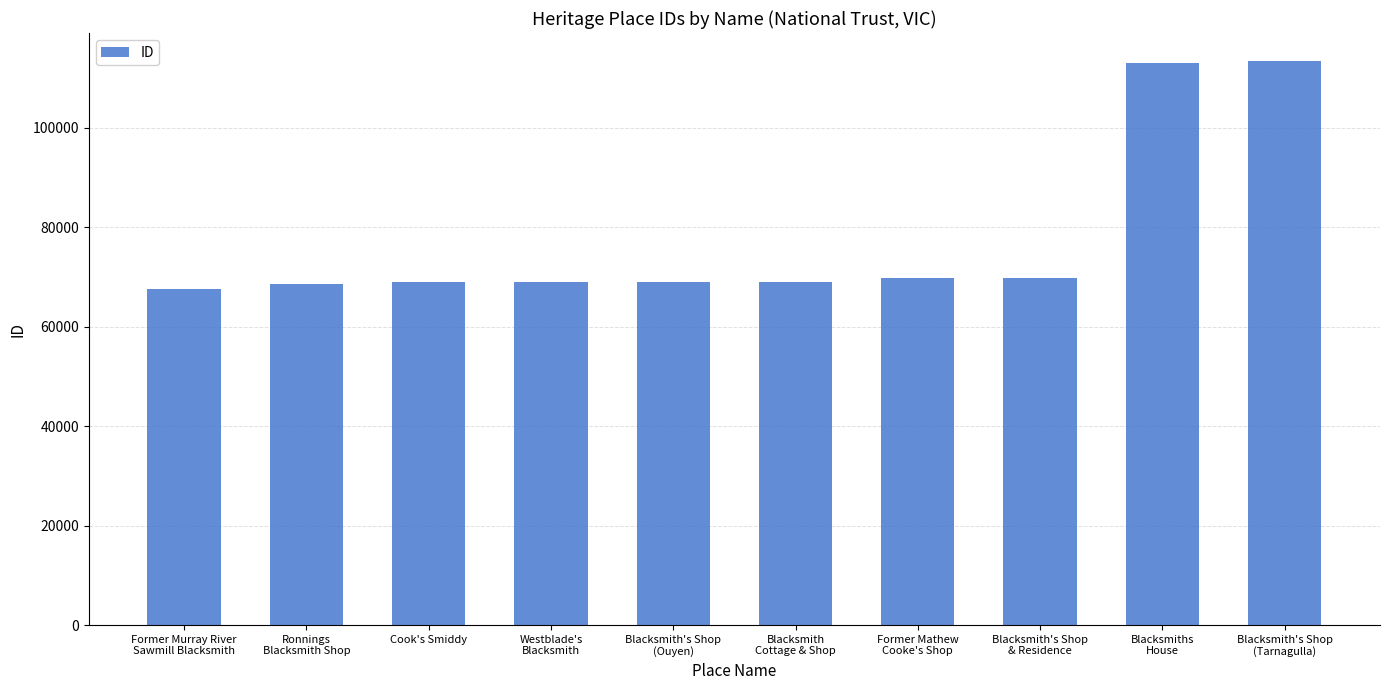

What is the greatest value displayed?

113393